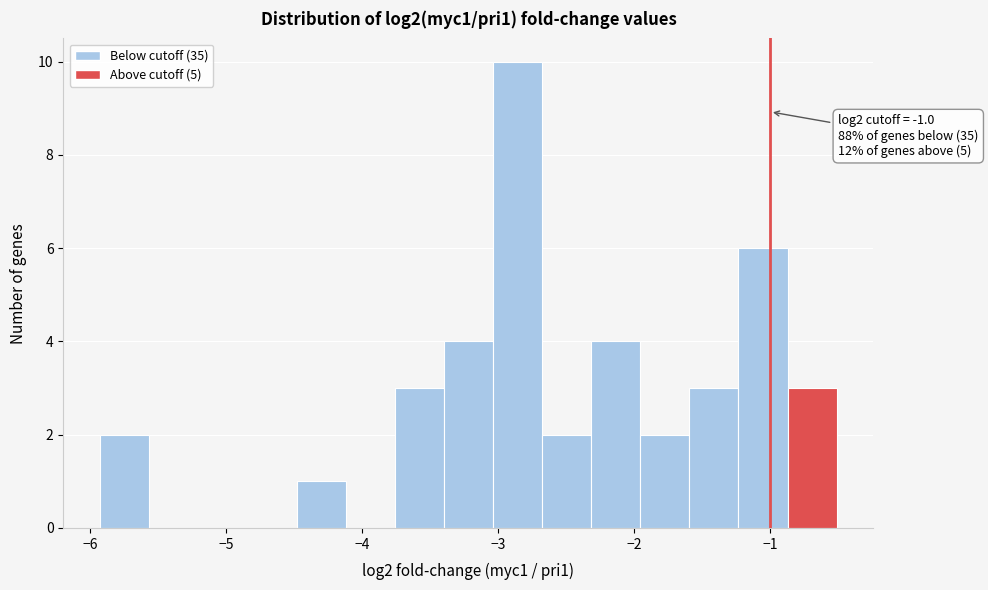

Read against the x-axis, roughly where is the centre of the tallest bar?

-2.9